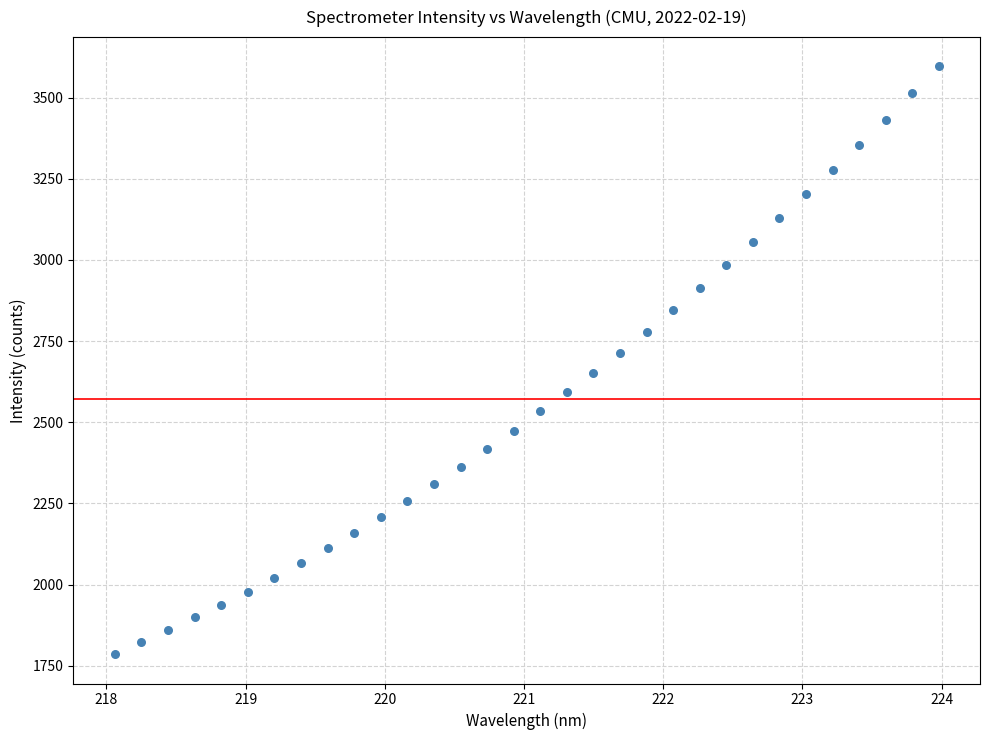

What is the range of Y values (max minus min)?

1810.3